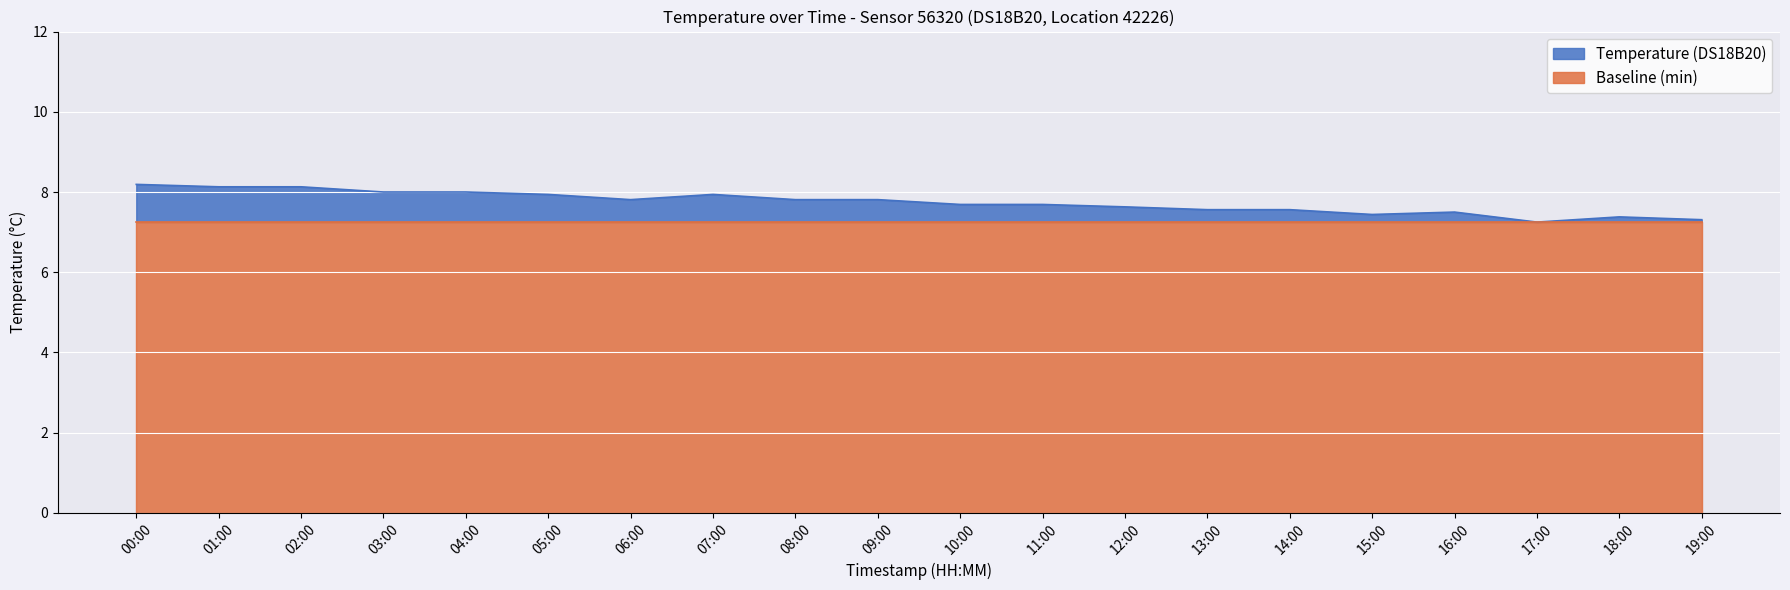

Between 06:00 and 18:00, which is larger?

06:00